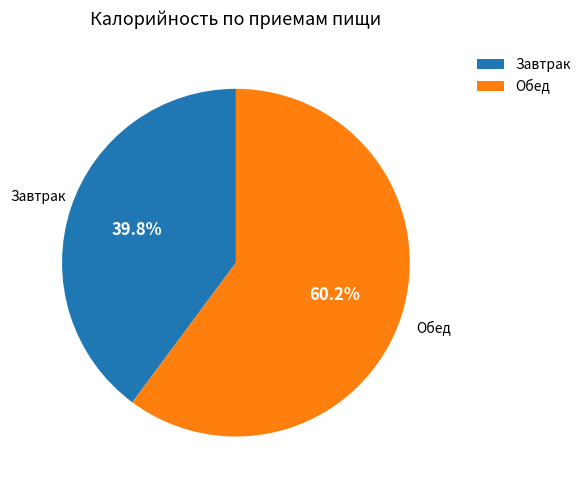

To the nearest percent, what portion does Обед represent?

60%